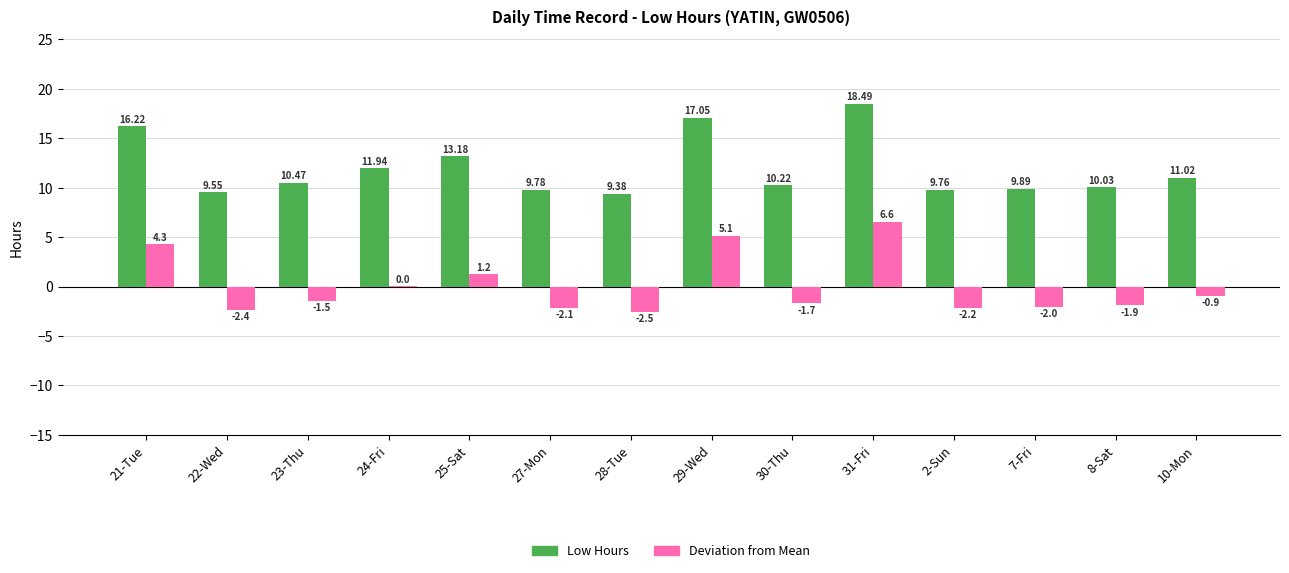

At which category is the sum across all series the highest?

31-Fri